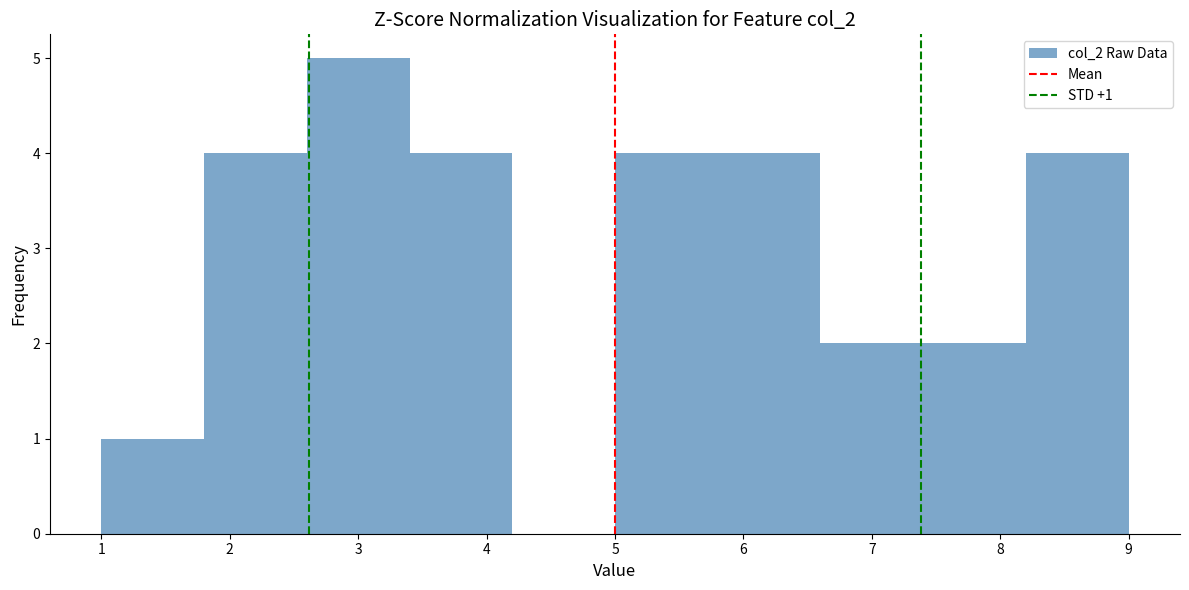

Which range on the x-axis has the tallest bar?

2.6 to 3.4